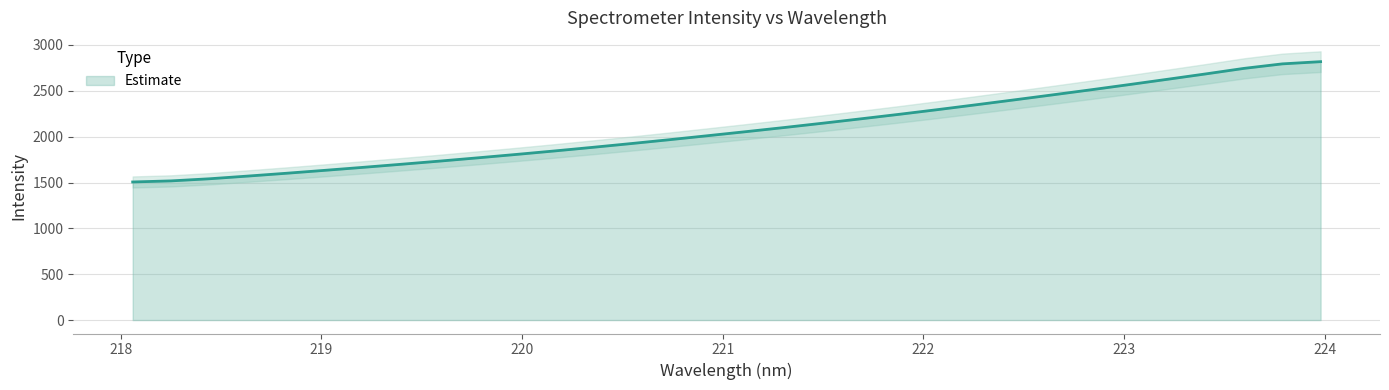

Approximately how many times larger is the value at 219.7801 compared to 222.8355?

0.7